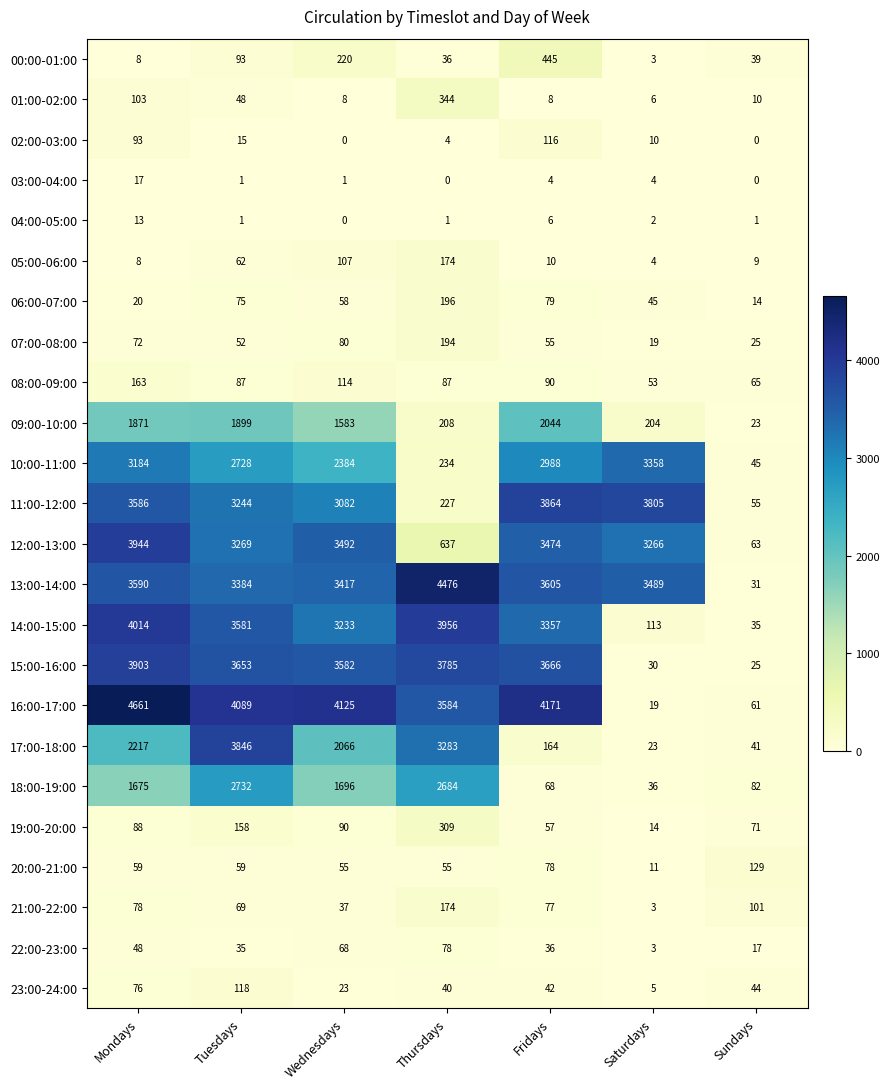

What is the sum of all 16:00-17:00 values?

20710